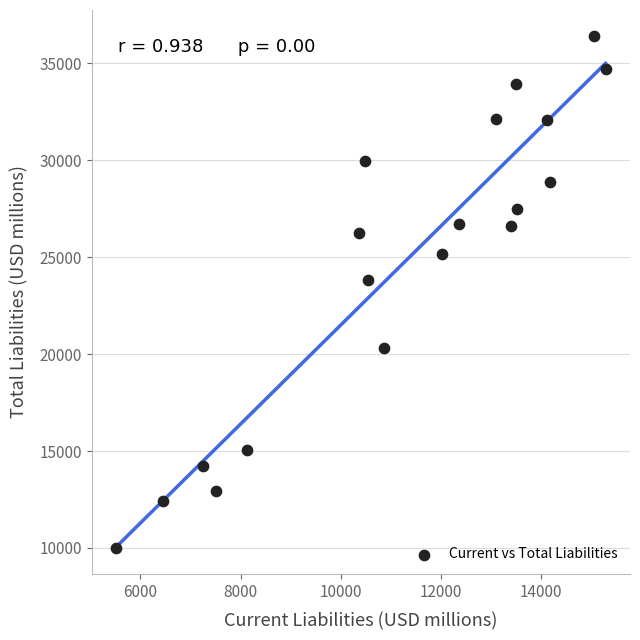

What Y value in the scatter plot is closest to 23204?

23809